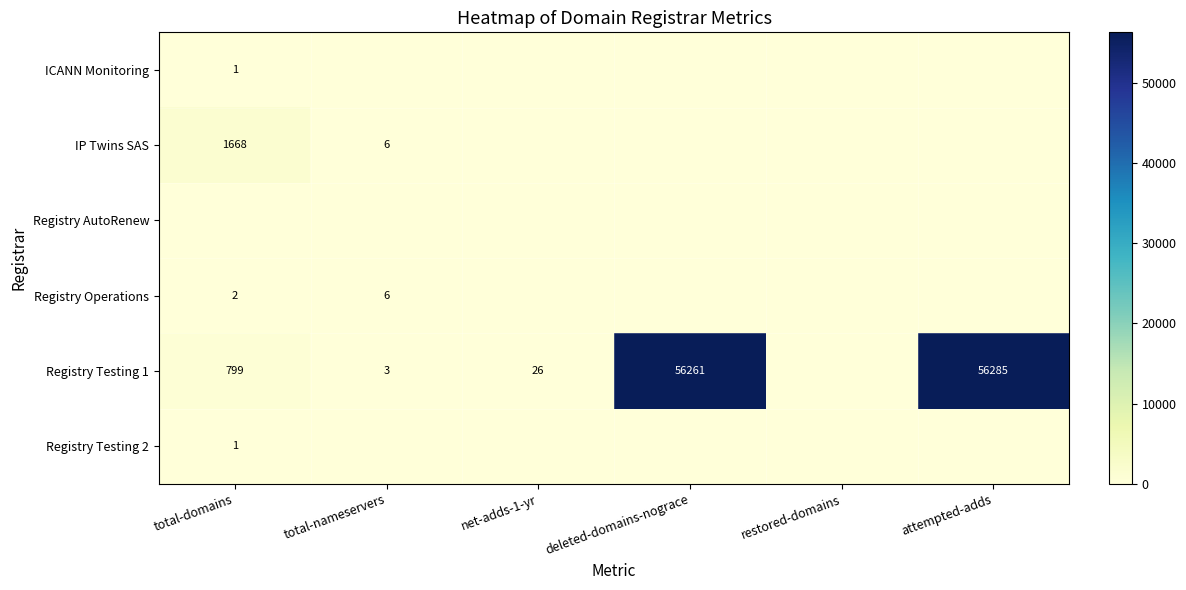

Which has a higher value, total-nameservers or deleted-domains-nograce?

total-nameservers